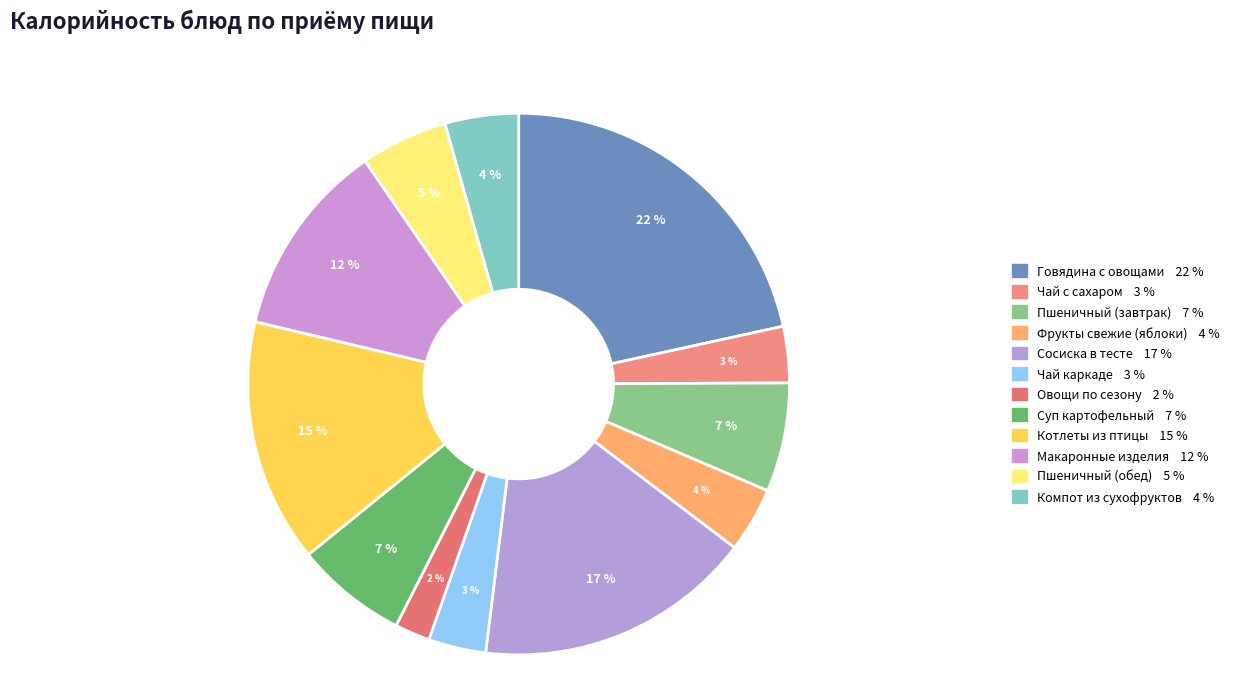

How many slices are in this pie chart?

12